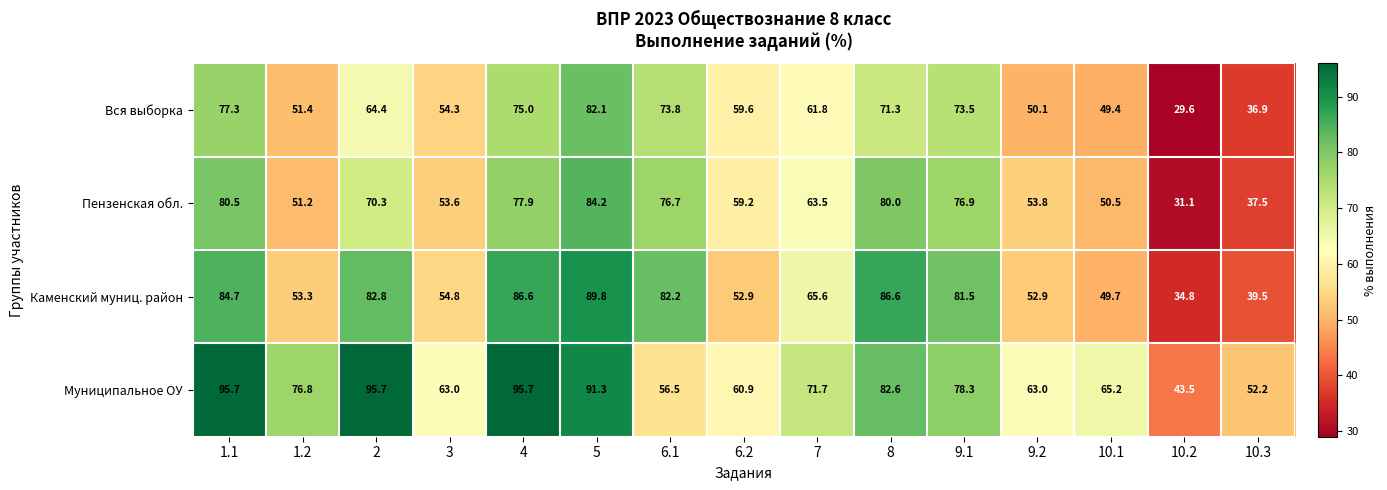

At which category is the sum across all series the highest?

5